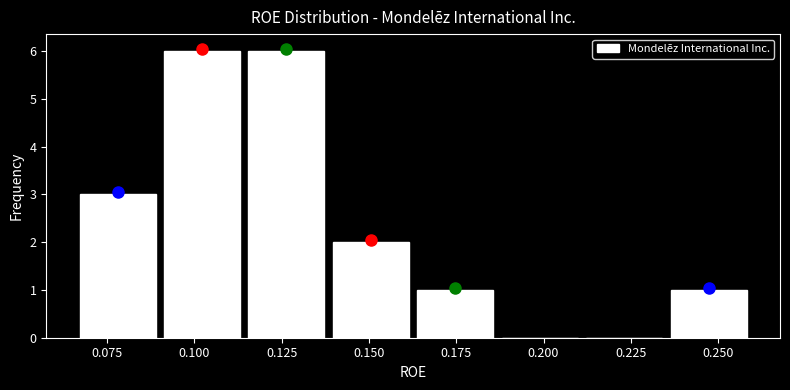

What is the height of the bar covering 0.115 to 0.140 on the x-axis? Neither the bar edges nor the heights are printed on the chart, so give them approximately, as read against the axes.

6